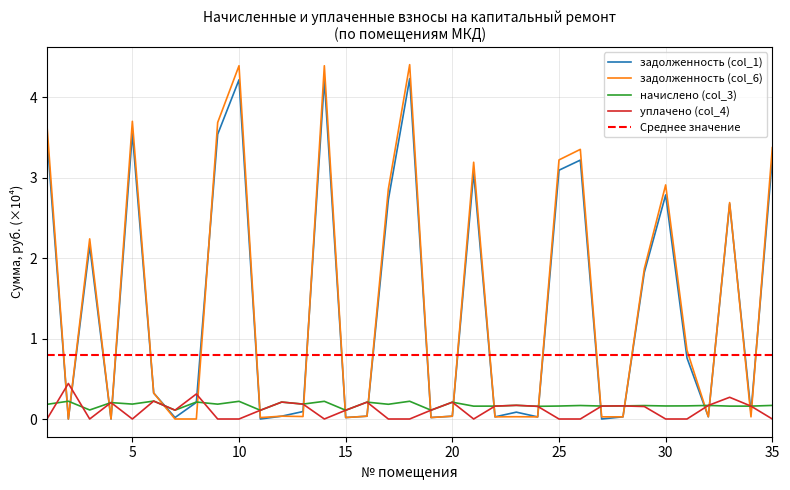

Reading right to left, list all the values displayed in this chart.

задолженность (col_1): 3.2	0.1	2.7	0.0	0.8	2.8	1.8	0.0	0.0	3.2	3.1	0.0	0.1	0.0	3.1	0.0	0.0	4.2	2.7	0.0	0.0	4.2	0.1	0.0	0.0	4.2	3.5	0.2	0.0	0.3	3.6	0.0	2.2	0.0	3.5
задолженность (col_6): 3.4	0.0	2.7	0.0	0.9	2.9	1.9	0.0	0.0	3.4	3.2	0.0	0.0	0.0	3.2	0.0	0.0	4.4	2.9	0.0	0.0	4.4	0.0	0.0	0.0	4.4	3.7	0.0	0.0	0.3	3.7	0.0	2.2	0.0	3.6
начислено (col_3): 0.2	0.2	0.2	0.2	0.2	0.2	0.2	0.2	0.2	0.2	0.2	0.2	0.2	0.2	0.2	0.2	0.1	0.2	0.2	0.2	0.1	0.2	0.2	0.2	0.1	0.2	0.2	0.2	0.1	0.2	0.2	0.2	0.1	0.2	0.2
уплачено (col_4): 0.0	0.2	0.3	0.2	0.0	0.0	0.2	0.2	0.2	0.0	0.0	0.2	0.2	0.2	0.0	0.2	0.1	0.0	0.0	0.2	0.1	0.0	0.2	0.2	0.1	0.0	0.0	0.3	0.1	0.2	0.0	0.2	0.0	0.4	0.0